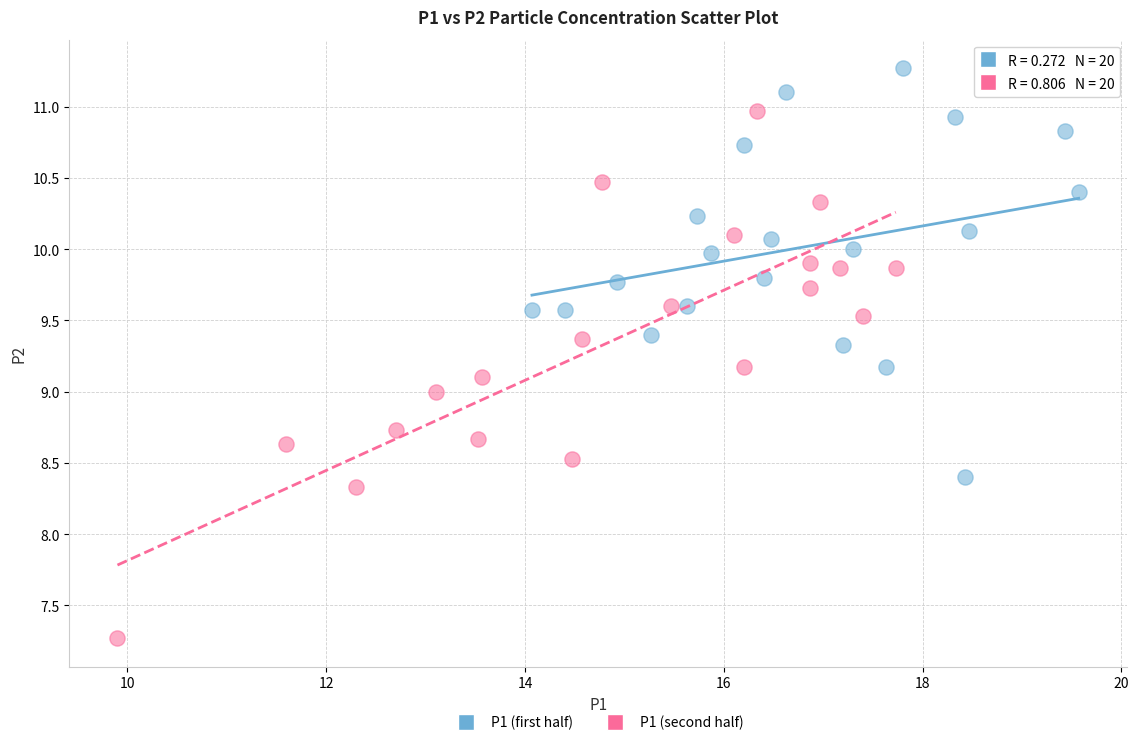

Which series has the widest spread of Y values?

P1 (second half)